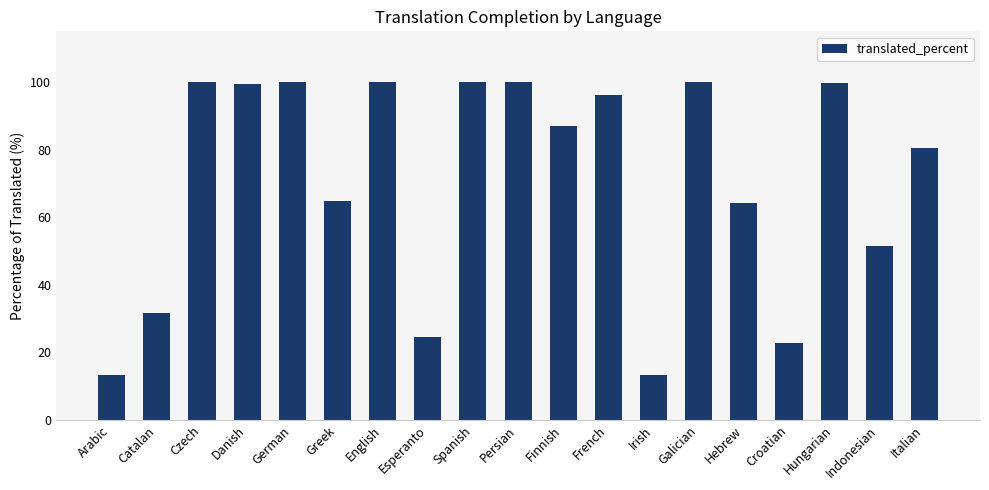

What is the difference between the maximum and minimum values?

86.6